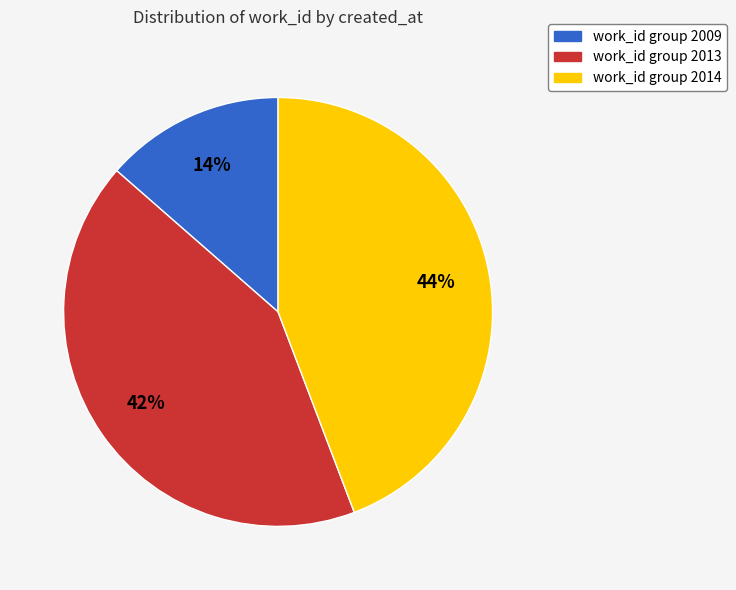

Is there a majority slice in this chart?

No